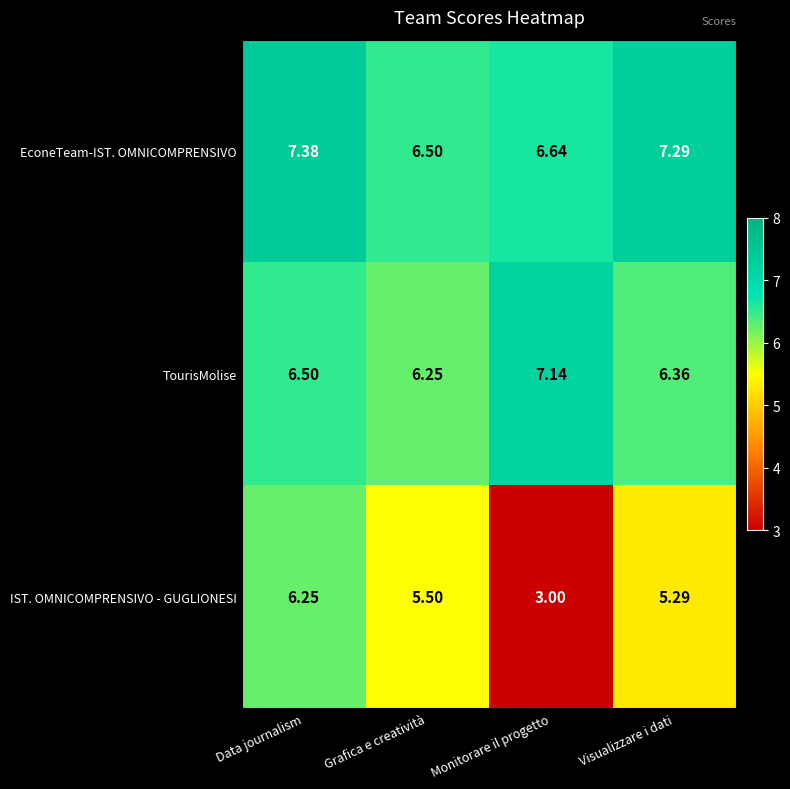

Where is TourisMolise nearest to the value 6?

Grafica e creatività